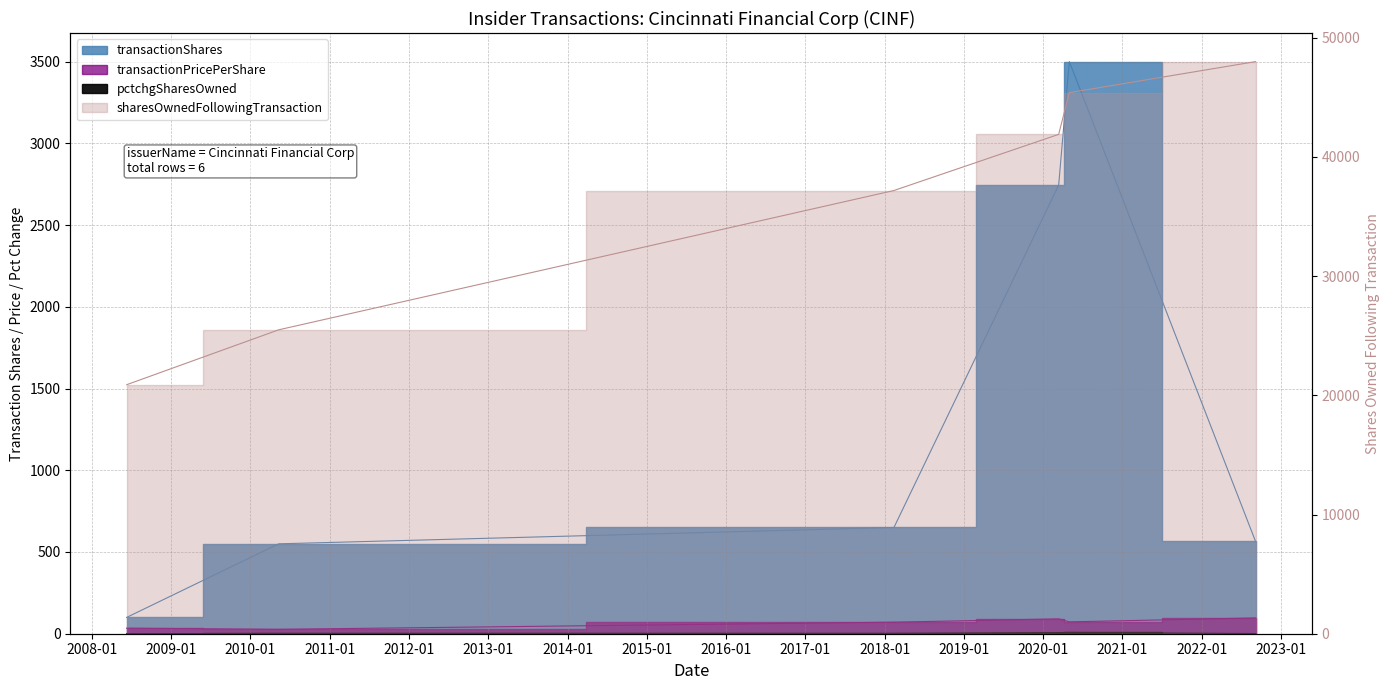

What is the total value across all series at 2018-02-13?

37902.7